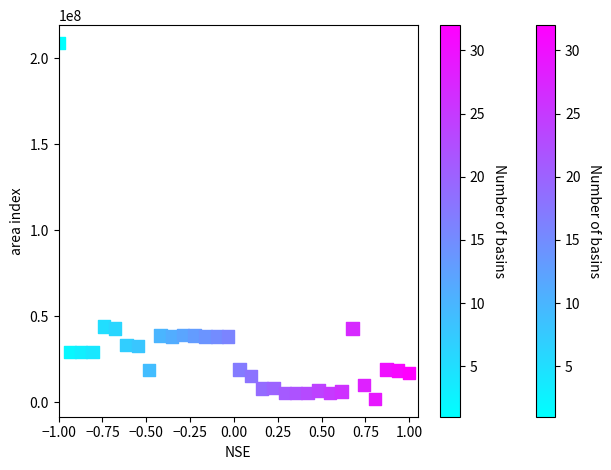

What is the range of Y values (max minus min)?

206858000